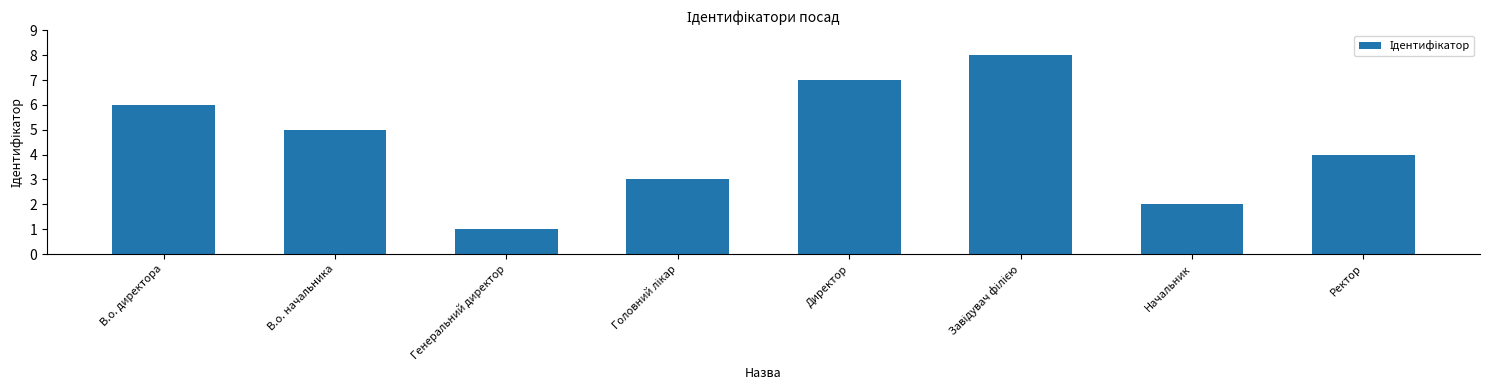

Reading left to right, what are all the values shown in this chart?

6	5	1	3	7	8	2	4